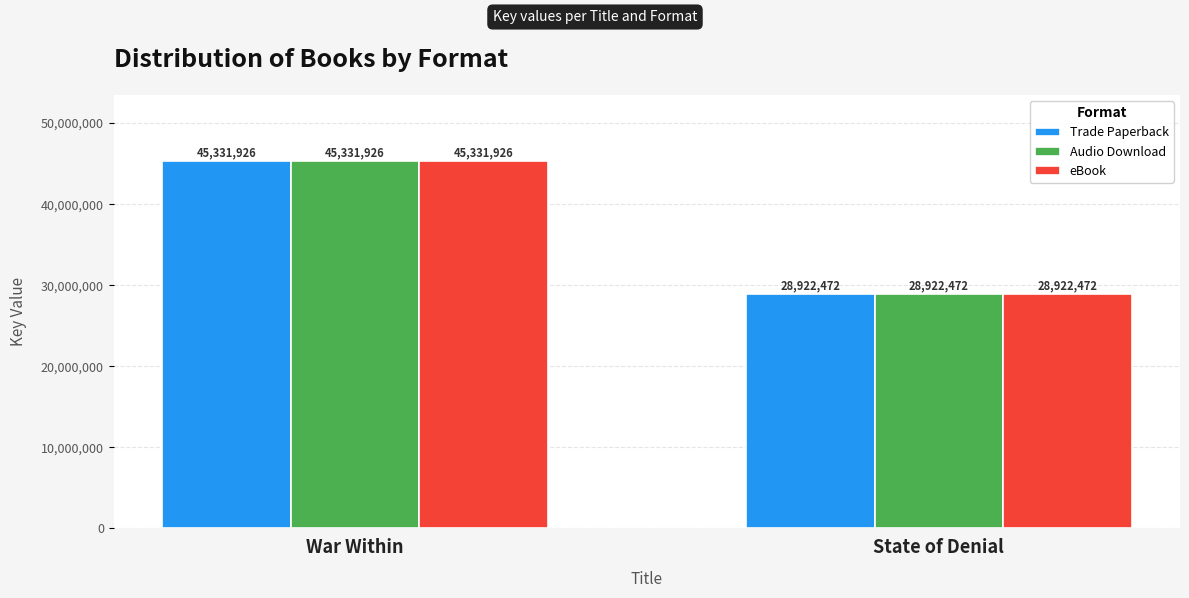

Count the Audio Download values in the range 28922472 to 45331926.

2